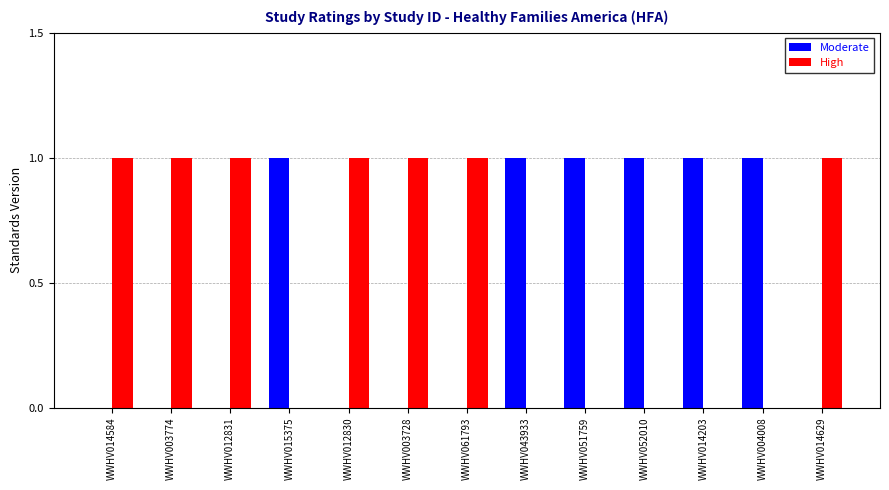

Is it true that Moderate equals 0 at WWHV015375?

False